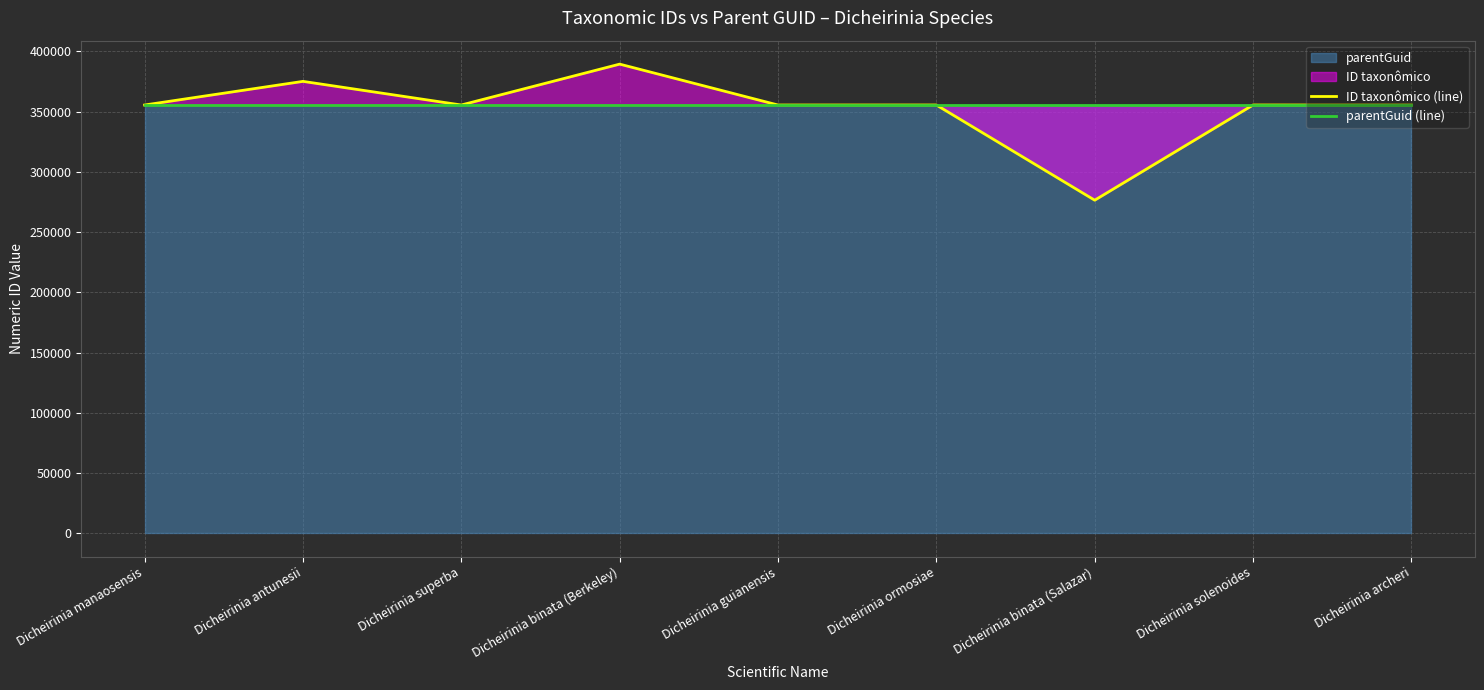

Is the value of parentGuid (line) at Dicheirinia ormosiae greater than the value of ID taxonômico (line) at Dicheirinia archeri?

No